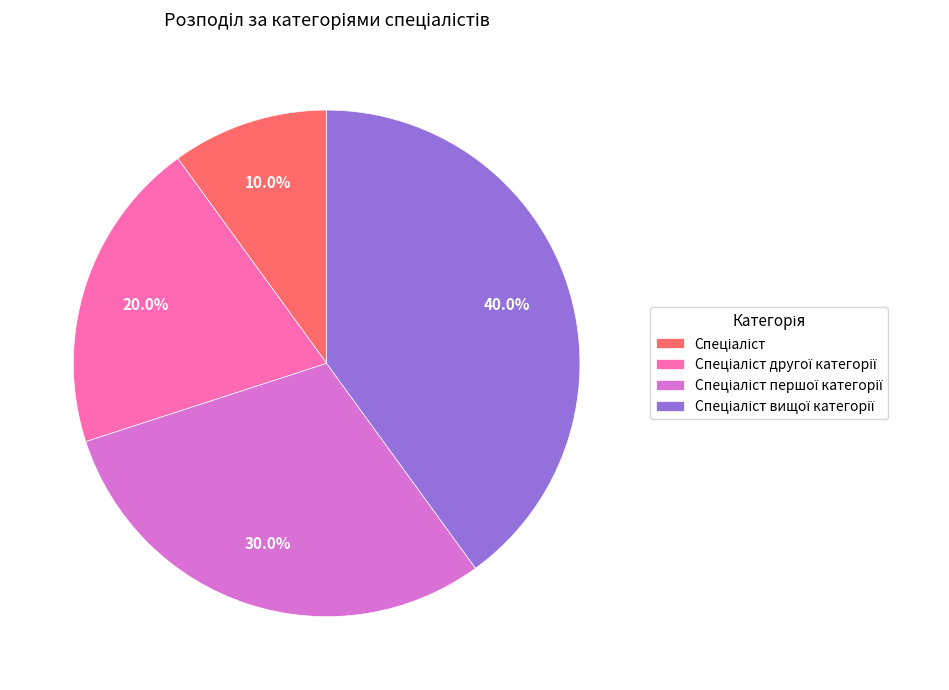

Is there a majority slice in this chart?

No